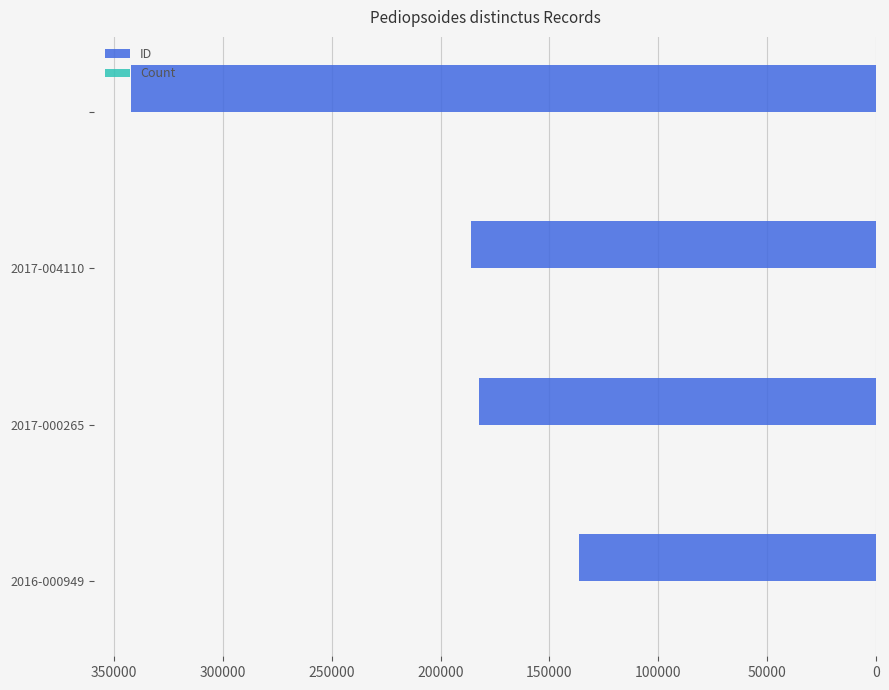

Which series has the largest total across all categories?

ID